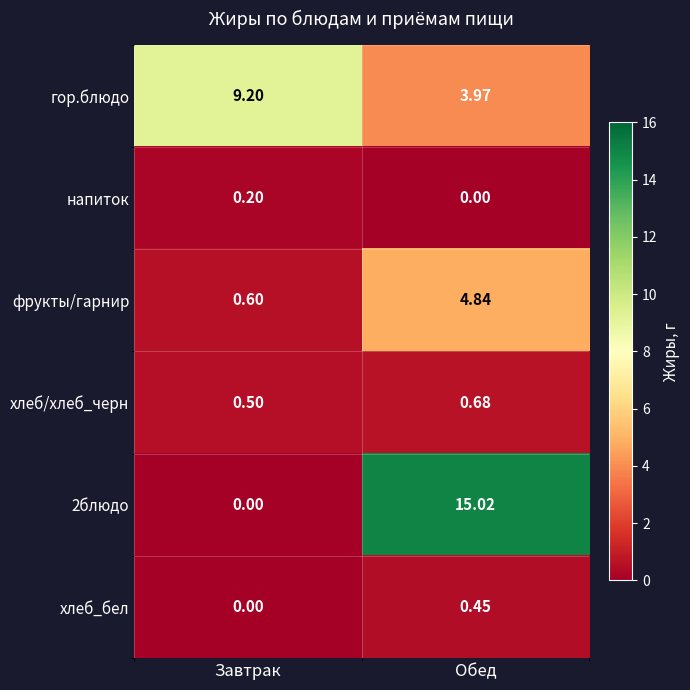

List the labels in order of хлеб_бел value, smallest first.

Завтрак, Обед